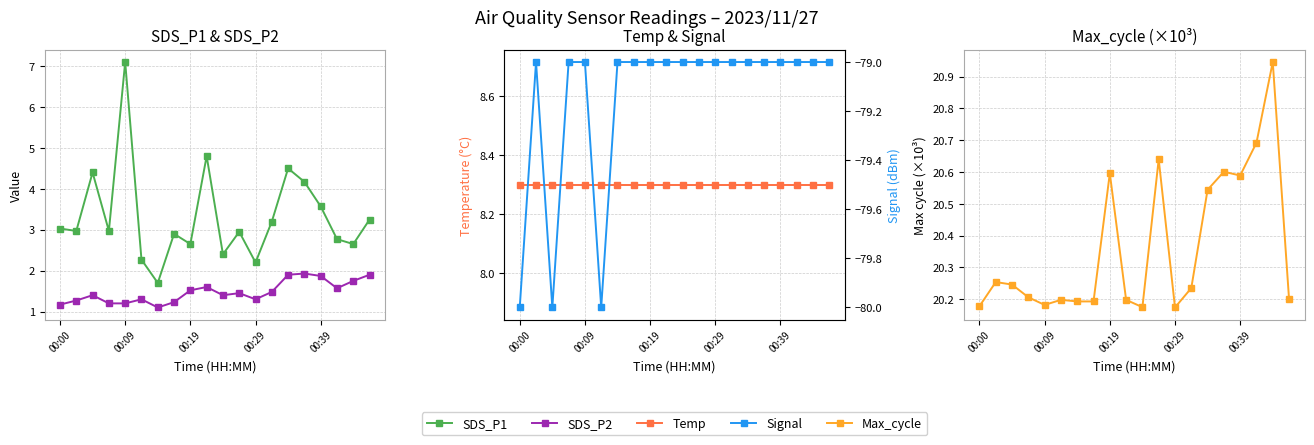

True or false: SDS_P1 has more than 2 points higher than both neighbors.

True